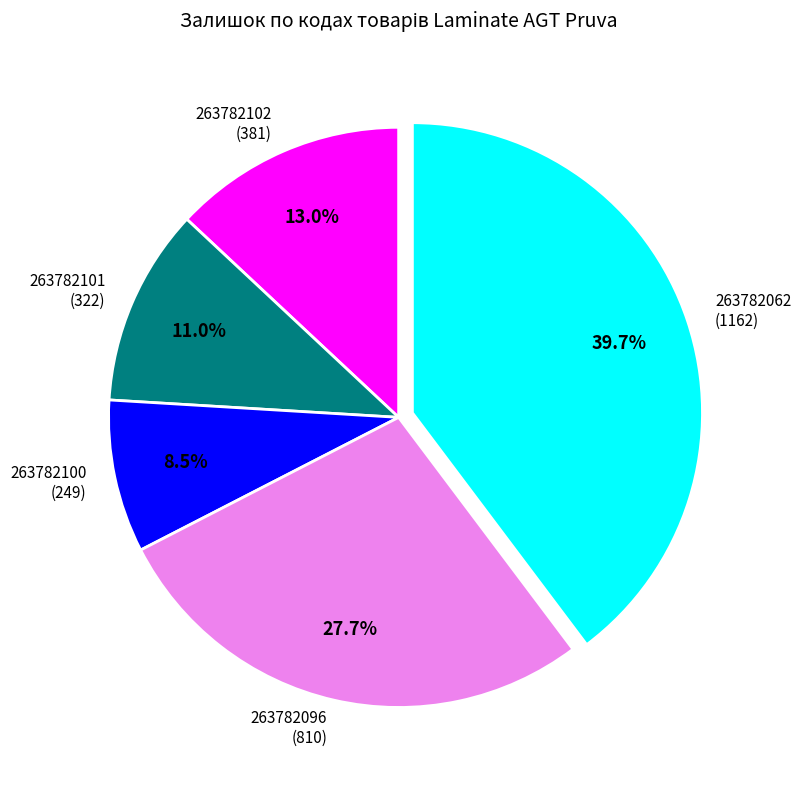

What is the smallest slice in the pie chart?

263782100